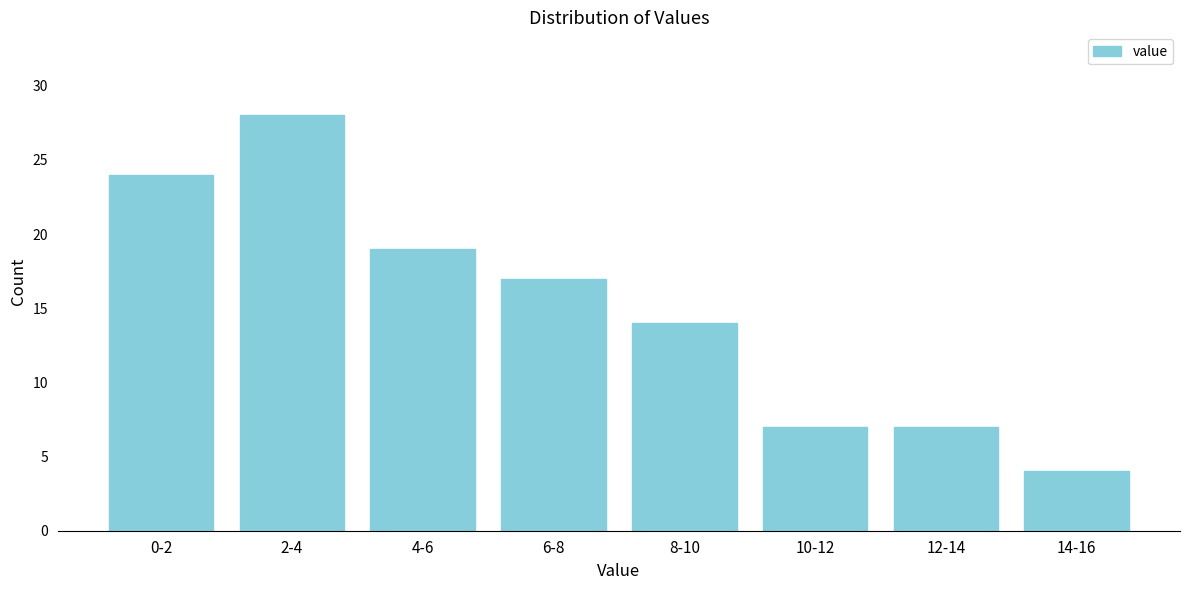

Reading right to left, list all the values displayed in this chart.

14-16=4	12-14=7	10-12=7	8-10=14	6-8=17	4-6=19	2-4=28	0-2=24